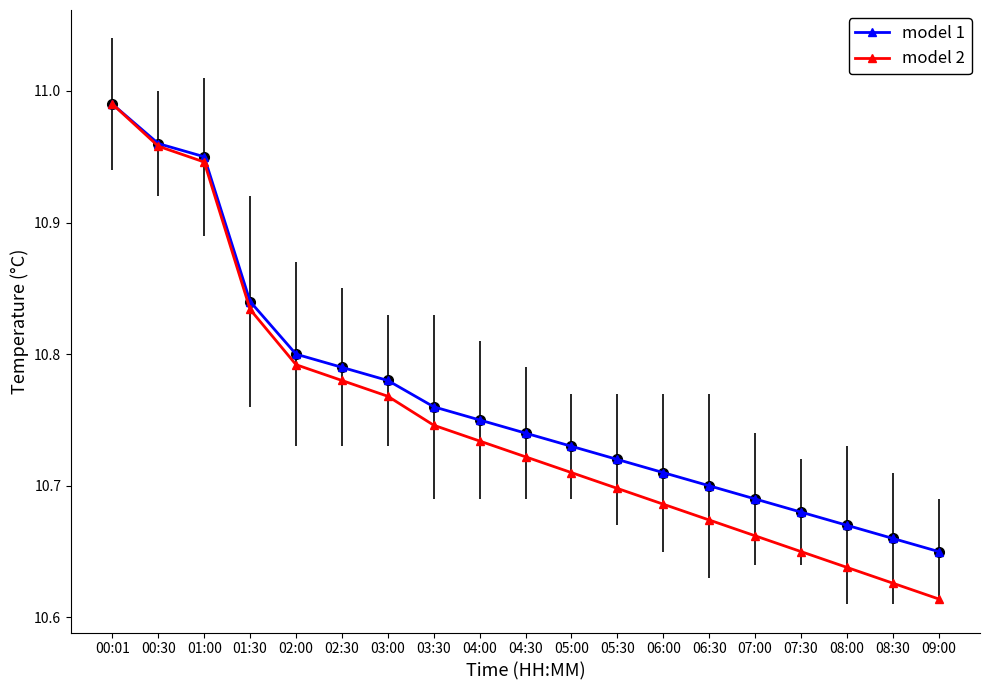

What is the total value across all series at 02:00?

21.6